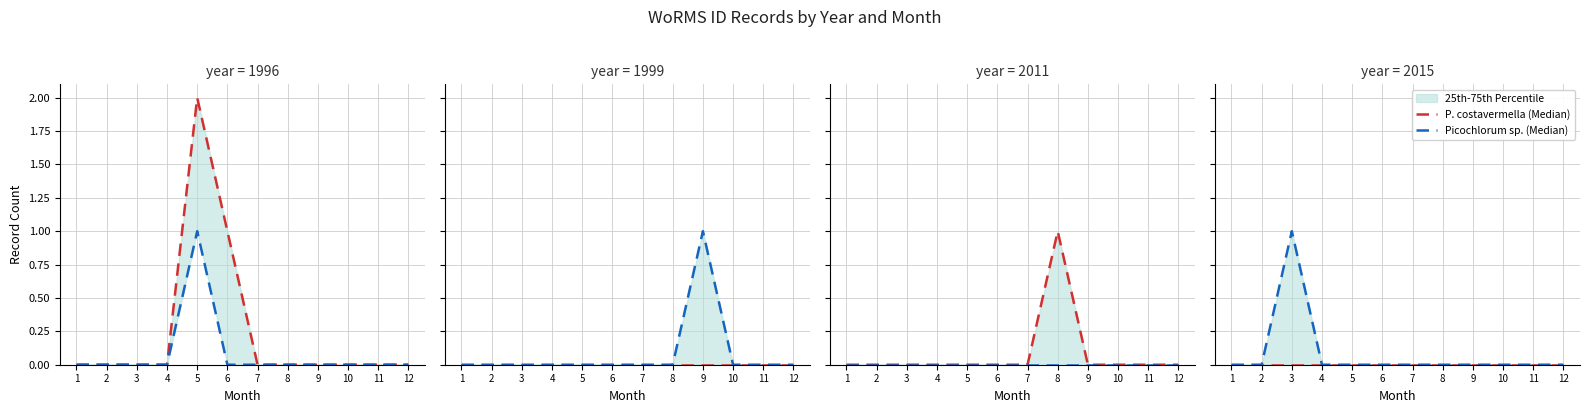

What are all the series names shown in the legend?

P. costavermella (Median), Picochlorum sp. (Median)